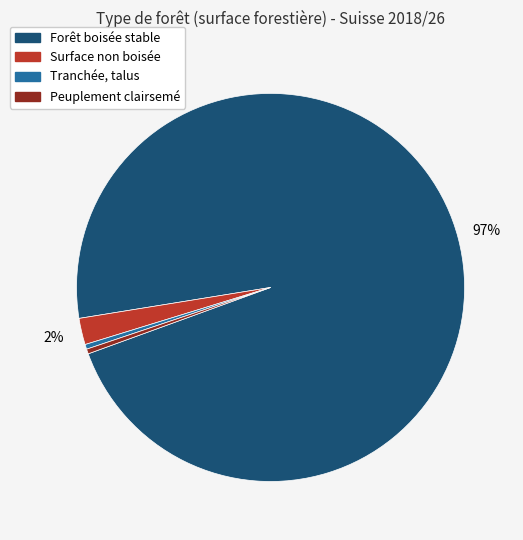

Between Tranchée, talus and Surface non boisée, which is larger?

Surface non boisée